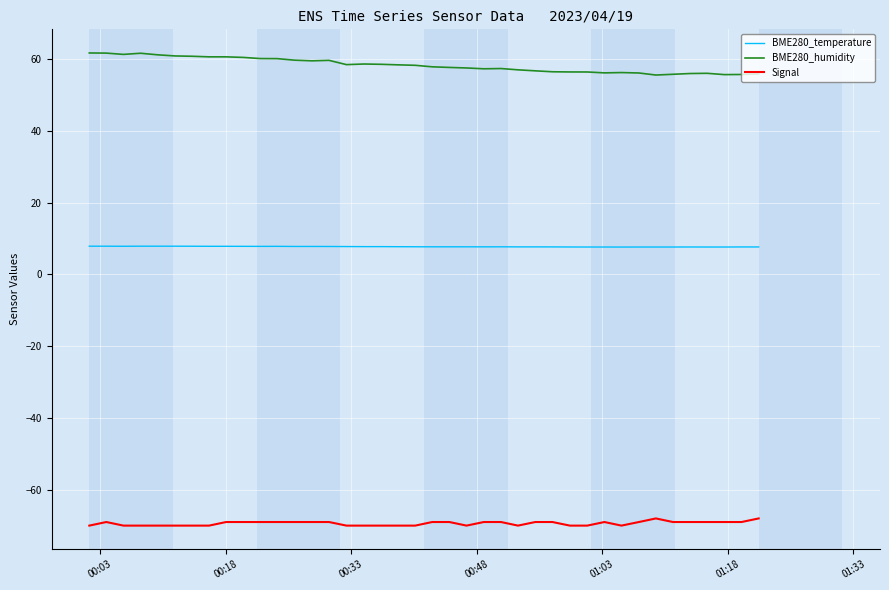

True or false: BME280_temperature and Signal intersect in this chart.

False